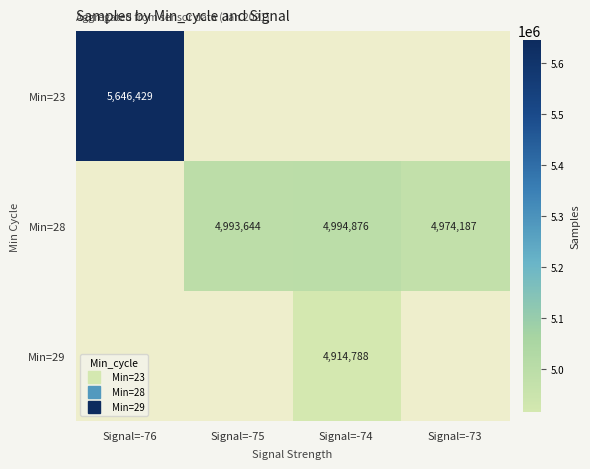

Is the value of Min=29 at Signal=-76 greater than the value of Min=28 at Signal=-75?

No